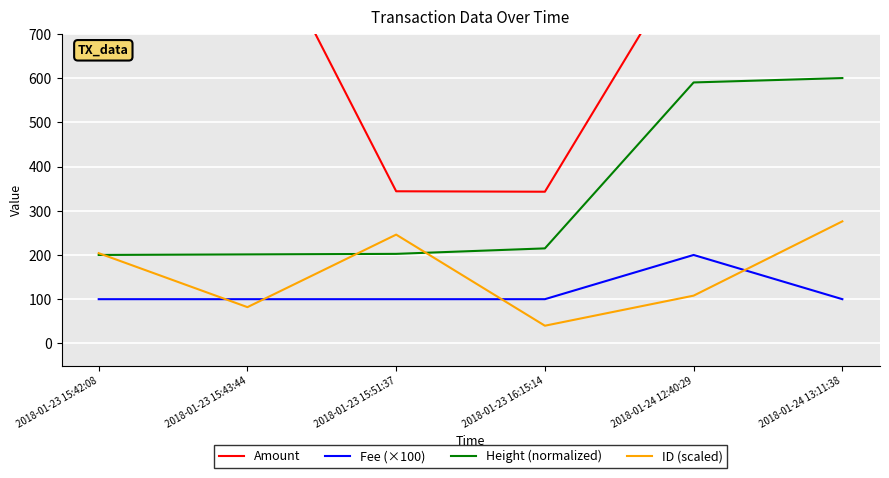

What position from the left is 2018-01-23 16:15:14?

4